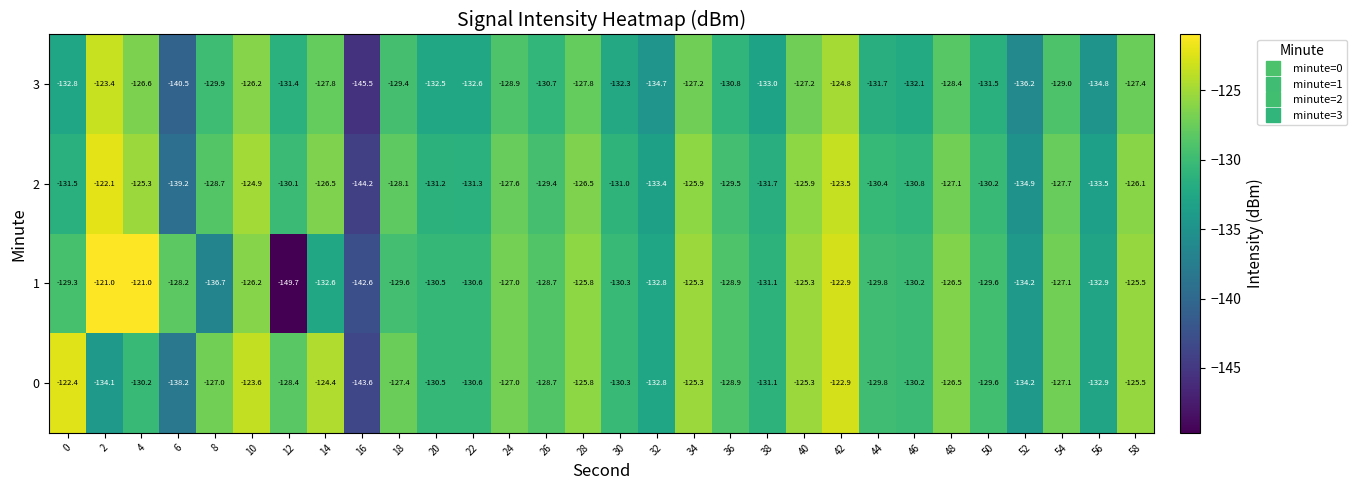

At which label is 1 closest to -135?

52